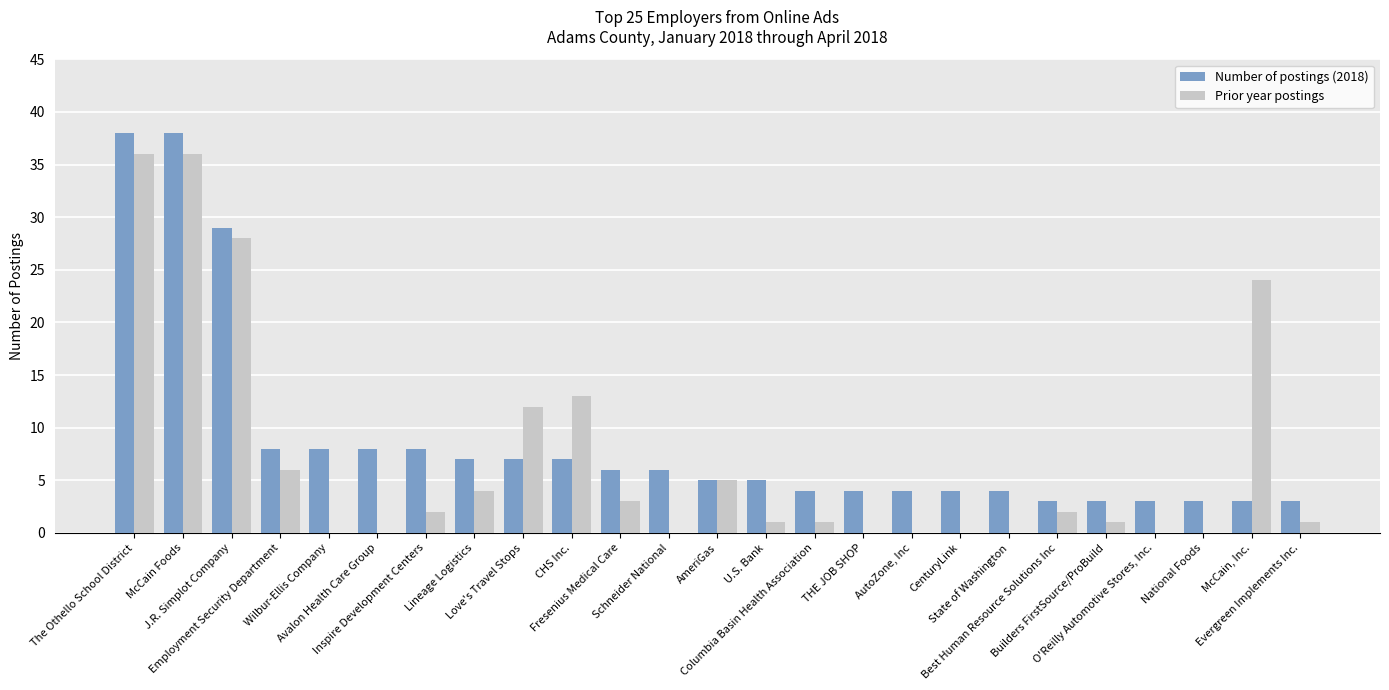

What is the sum of all Number of postings (2018) values?

218